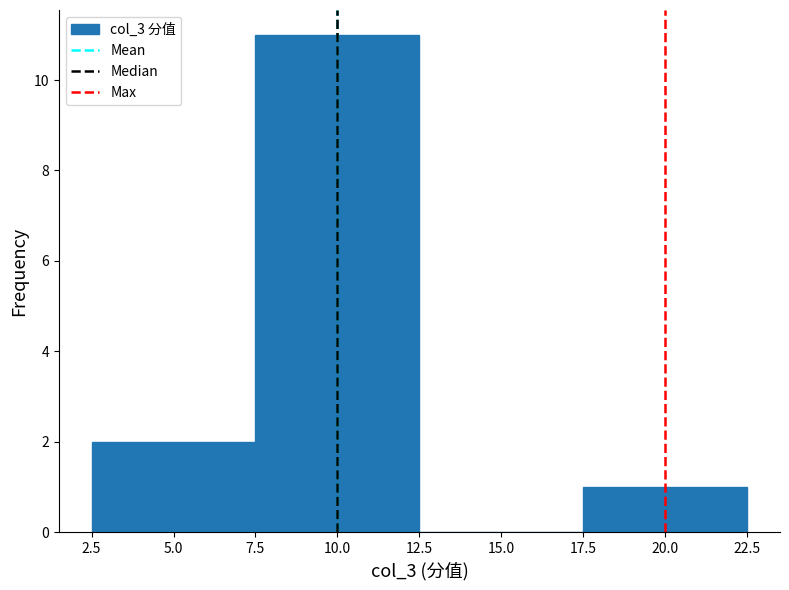

How tall is the bar that spans 7.5 to 12.5 on the x-axis? The values are not printed on the chart, so give them approximately, as read against the axis.

11